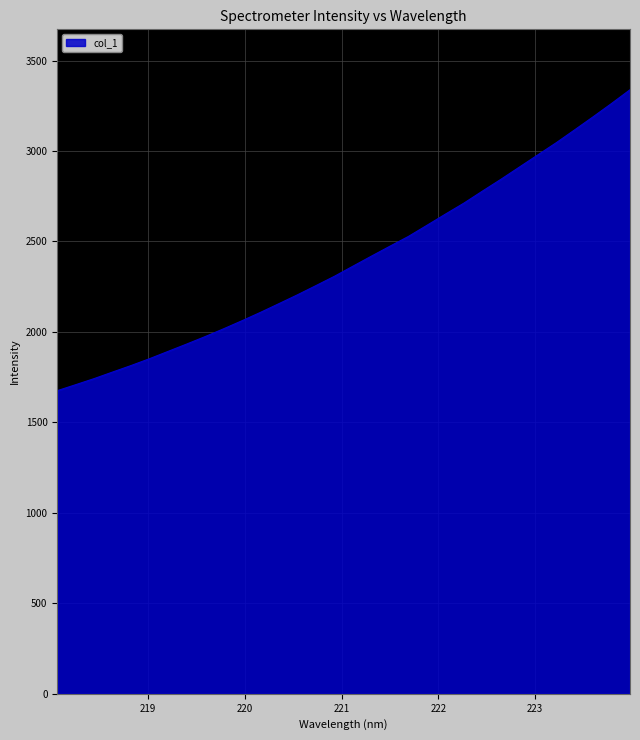

How many values are below 2363?

16